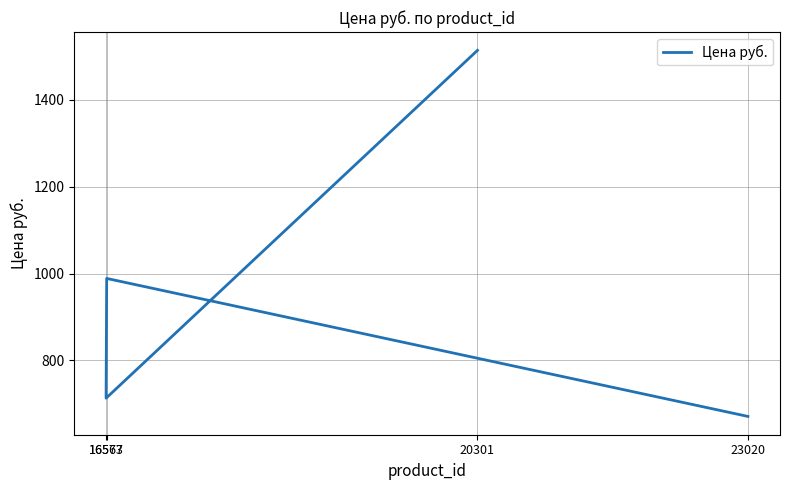

Rank the categories by value from lowest to highest.

23020, 16567, 16573, 20301